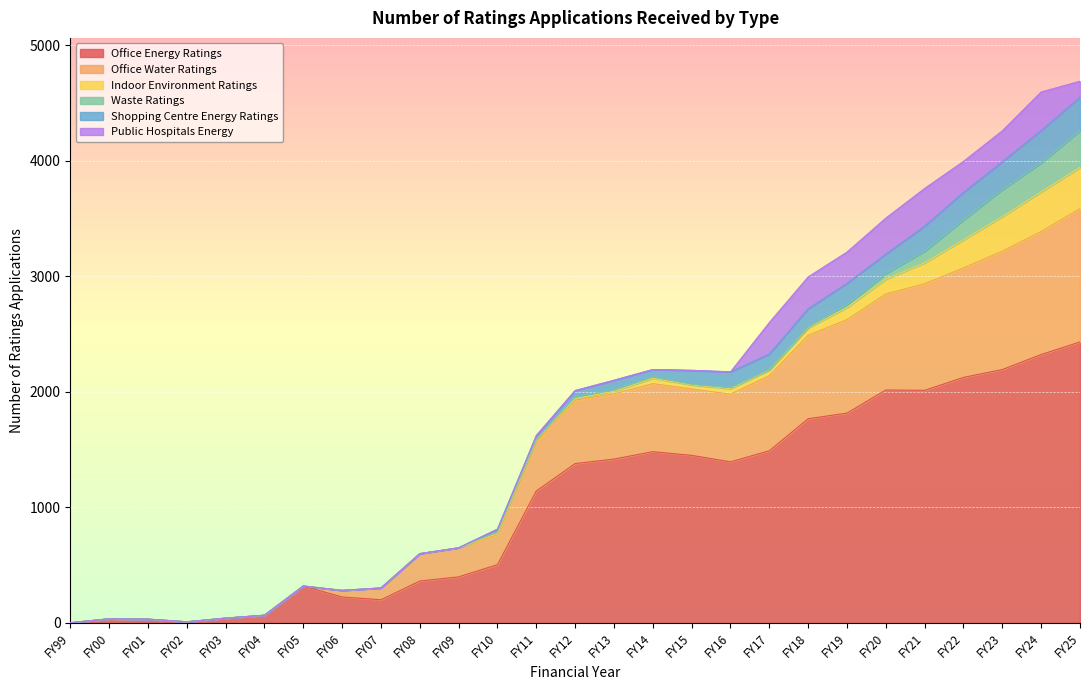

Where is the first local minimum for Office Energy Ratings?

FY02